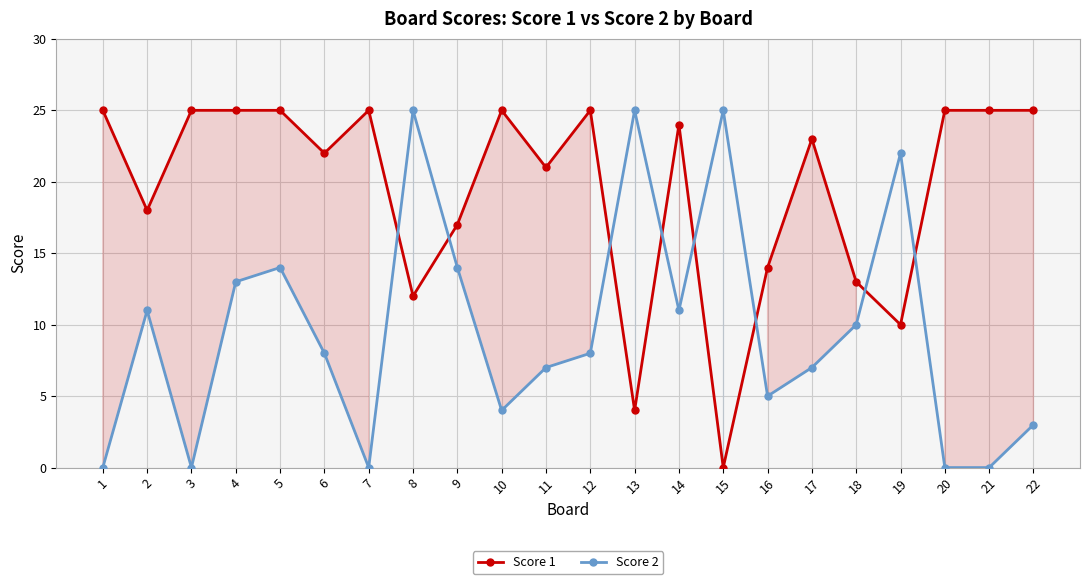

List the labels in order of Score 2 value, largest first.

8, 13, 15, 19, 5, 9, 4, 2, 14, 18, 6, 12, 11, 17, 16, 10, 22, 1, 3, 7, 20, 21